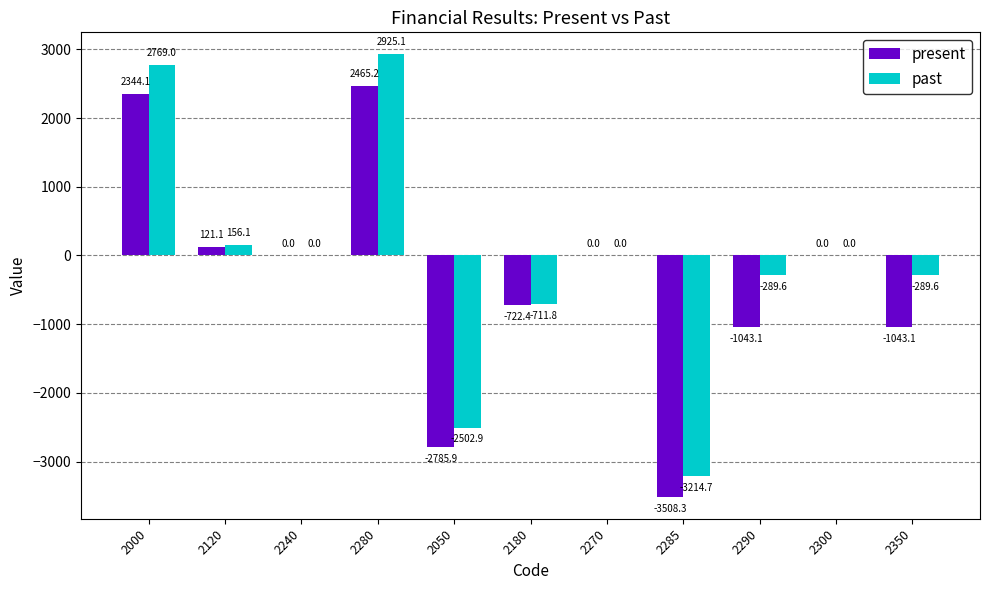

Is the value of present at 2280 greater than the value of past at 2270?

Yes